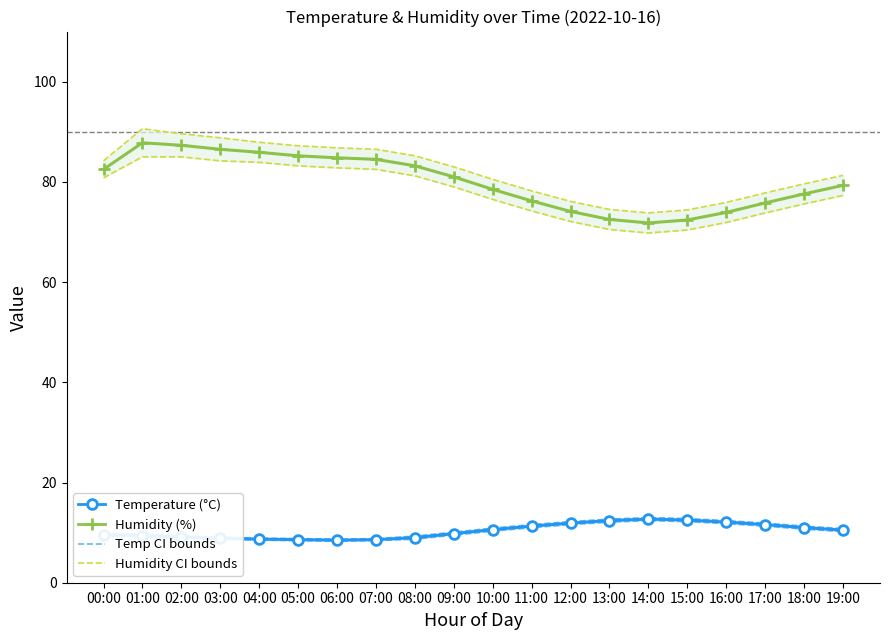

The Temperature (°C) series shows 7.2 at 15:00. True or false?

False